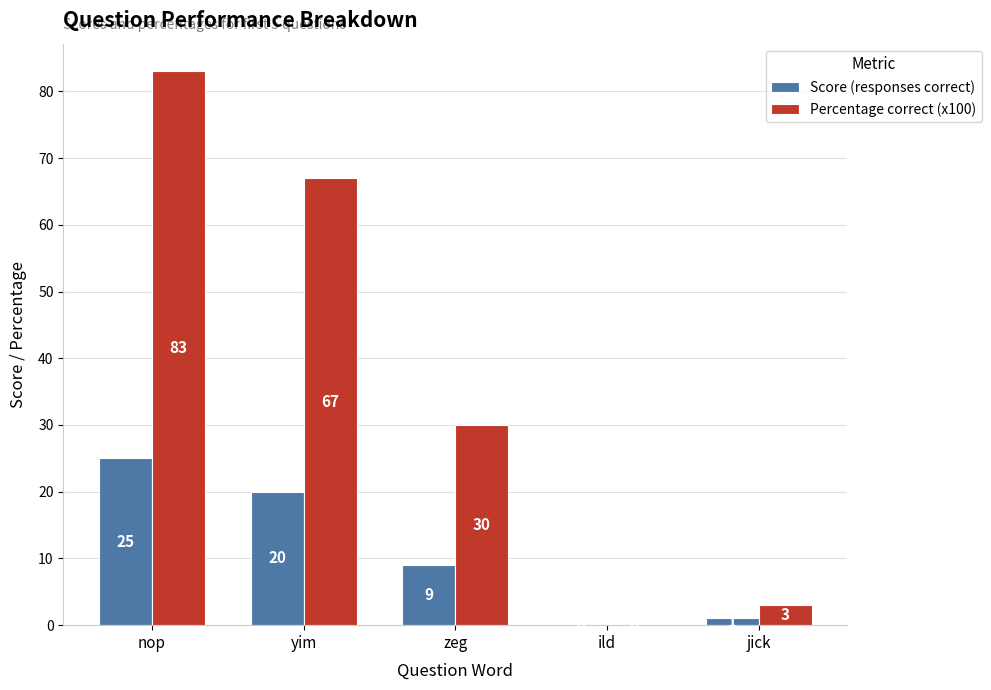

What is the total value across all series at nop?

108